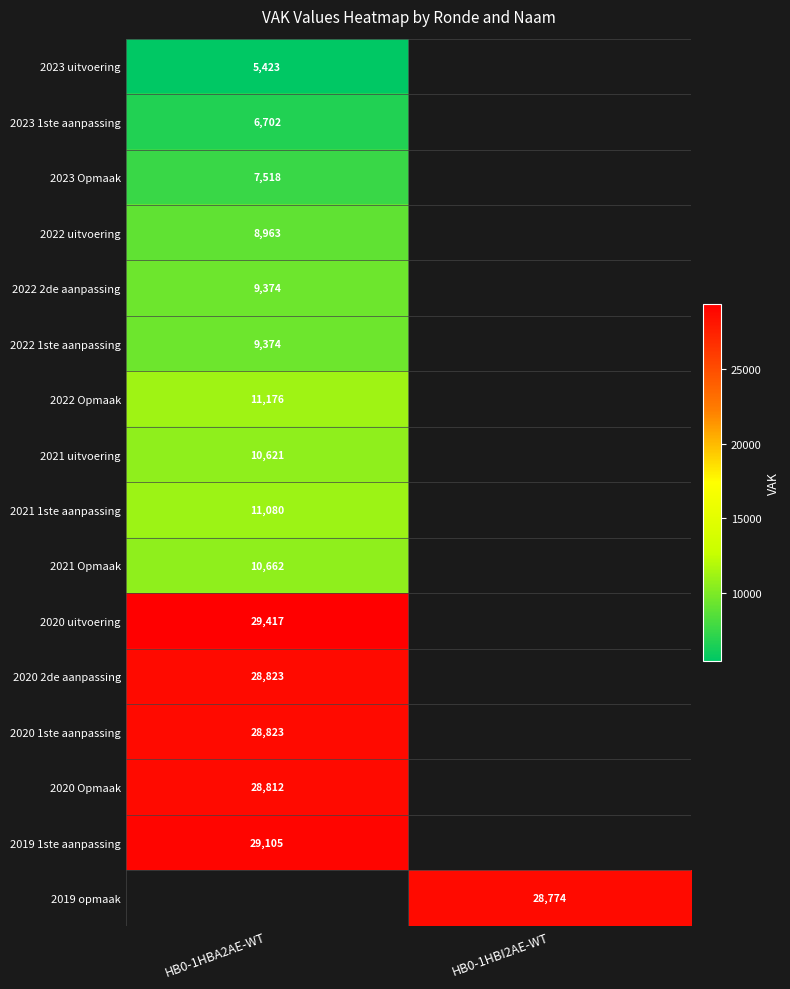

The 2021 1ste aanpassing series shows 18338.5 at HB0-1HBA2AE-WT. True or false?

False